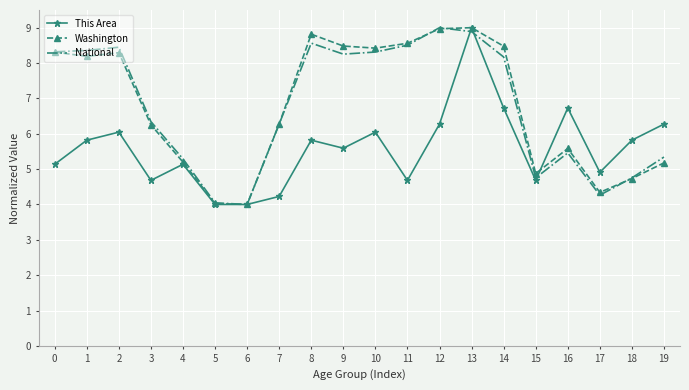

What is the maximum value shown in the chart?

9.0